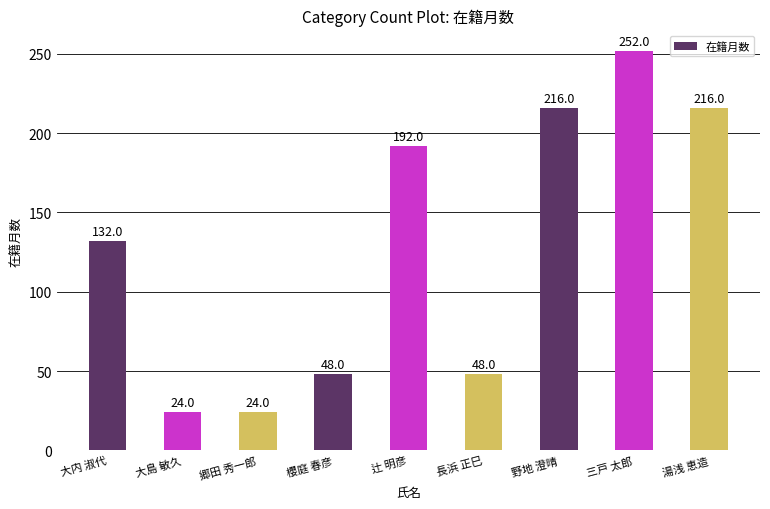

What is the difference between the maximum and minimum values?

228